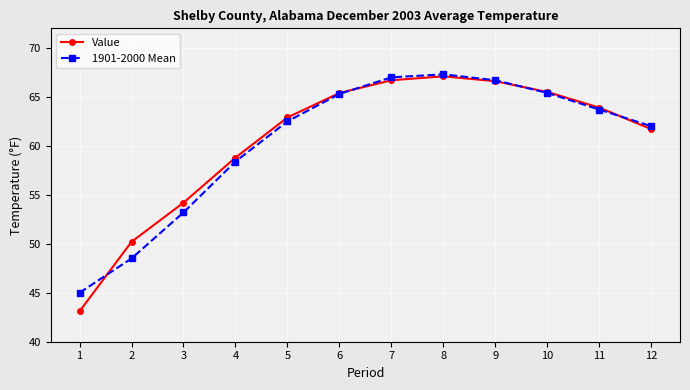

At which category does Value reach its first local peak?

8